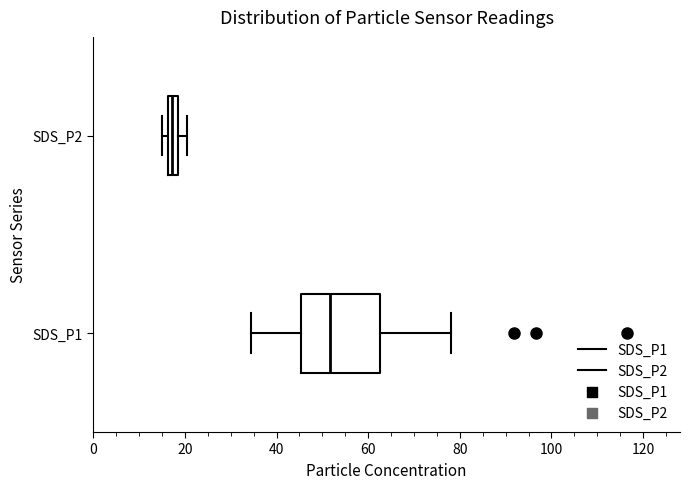

Which box is the widest, from its left edge to its right edge?

SDS_P1